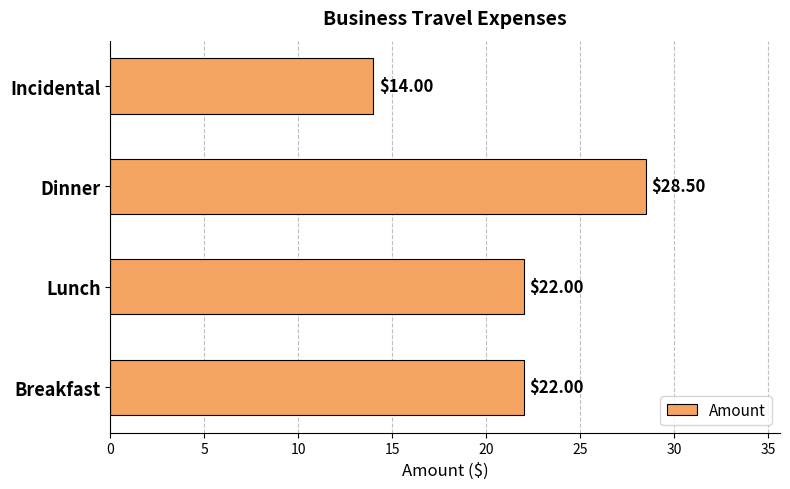

Which label corresponds to the largest value in the chart?

Dinner